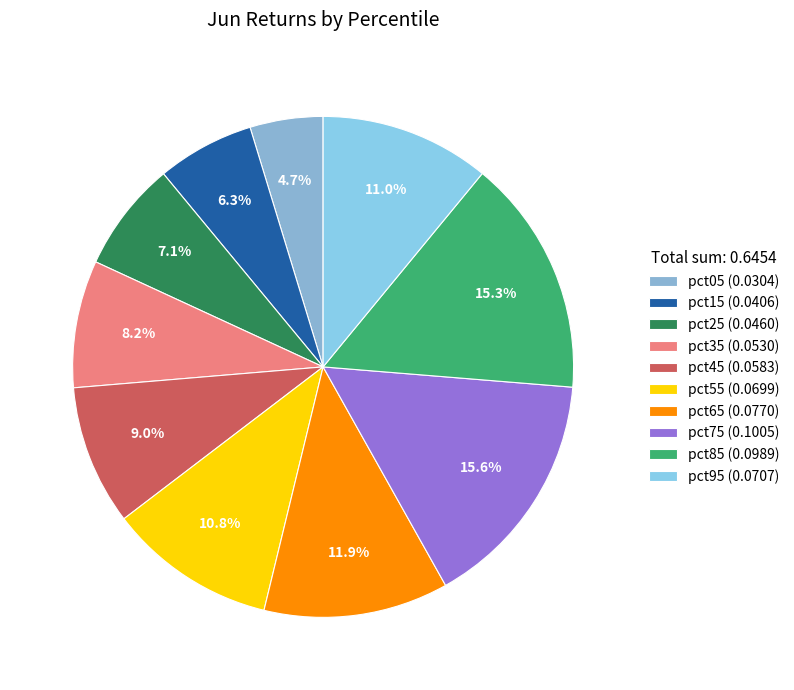

How many slices are in this pie chart?

10